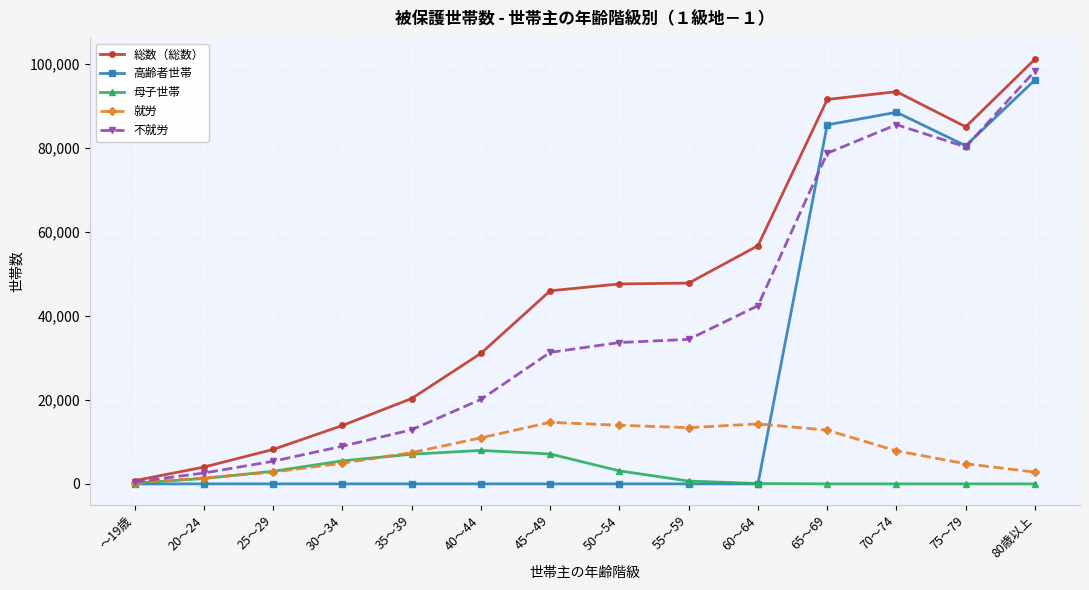

How many interior local peaks does the 就労 series have?

2